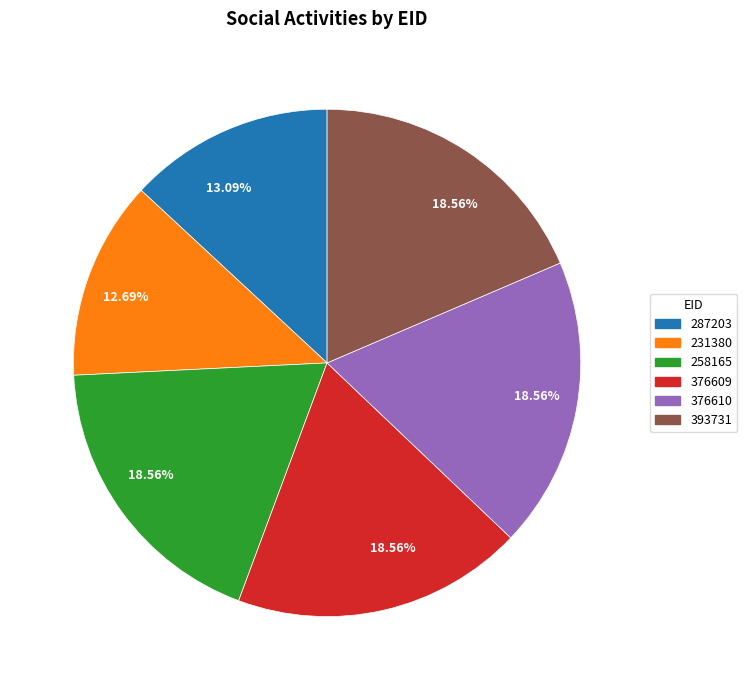

Is there a majority slice in this chart?

No